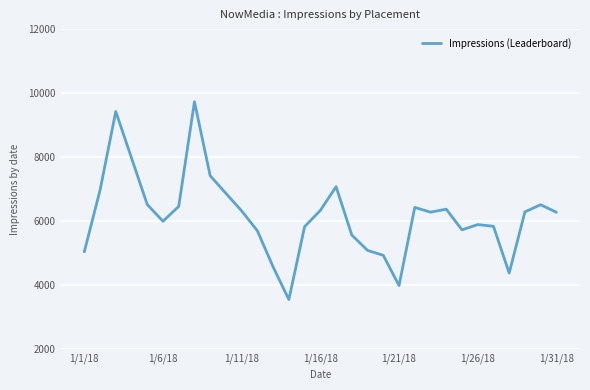

What is the minimum value shown in the chart?

3548